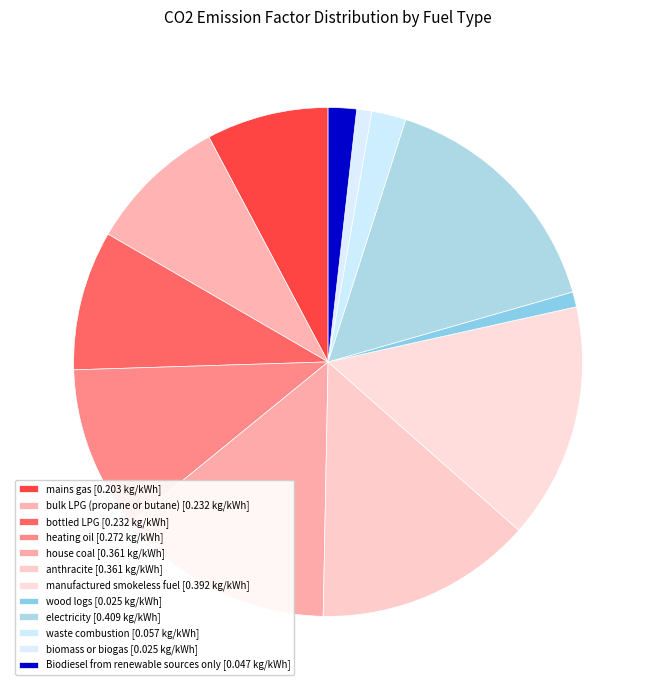

Between electricity and wood logs, which is larger?

electricity